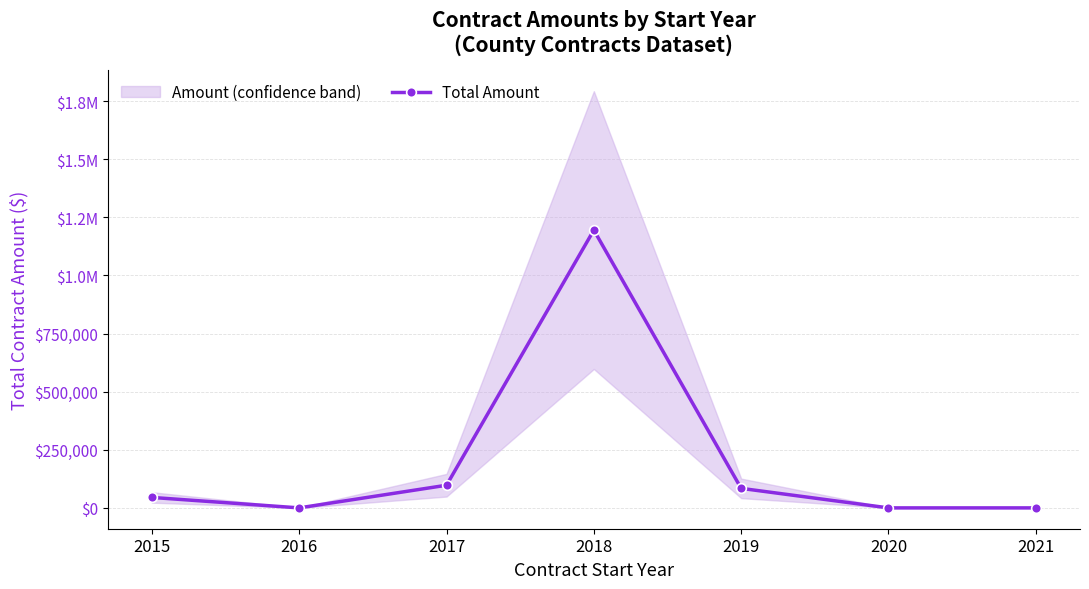

Which has a higher value, 2016 or 2020?

2016